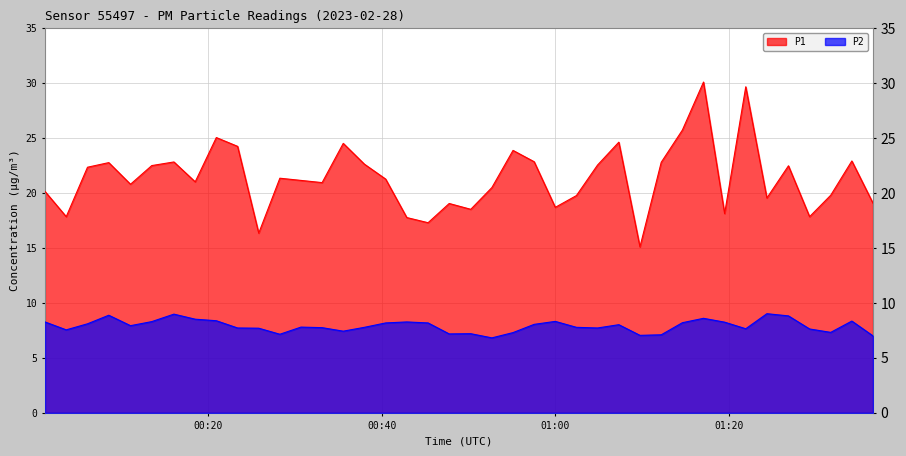

True or false: P2 and P1 intersect in this chart.

False